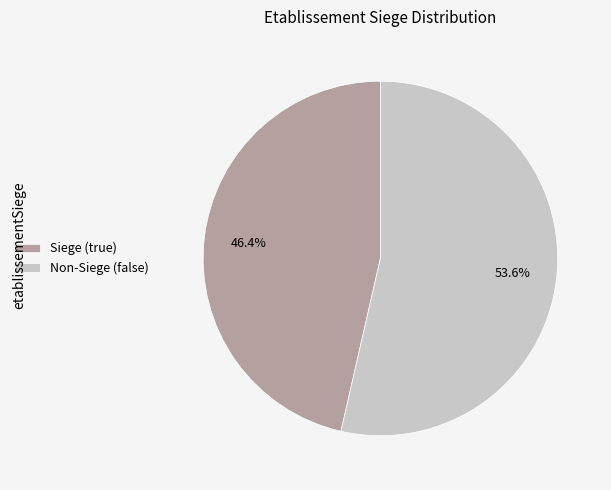

Which slice is the largest?

Non-Siege (false)